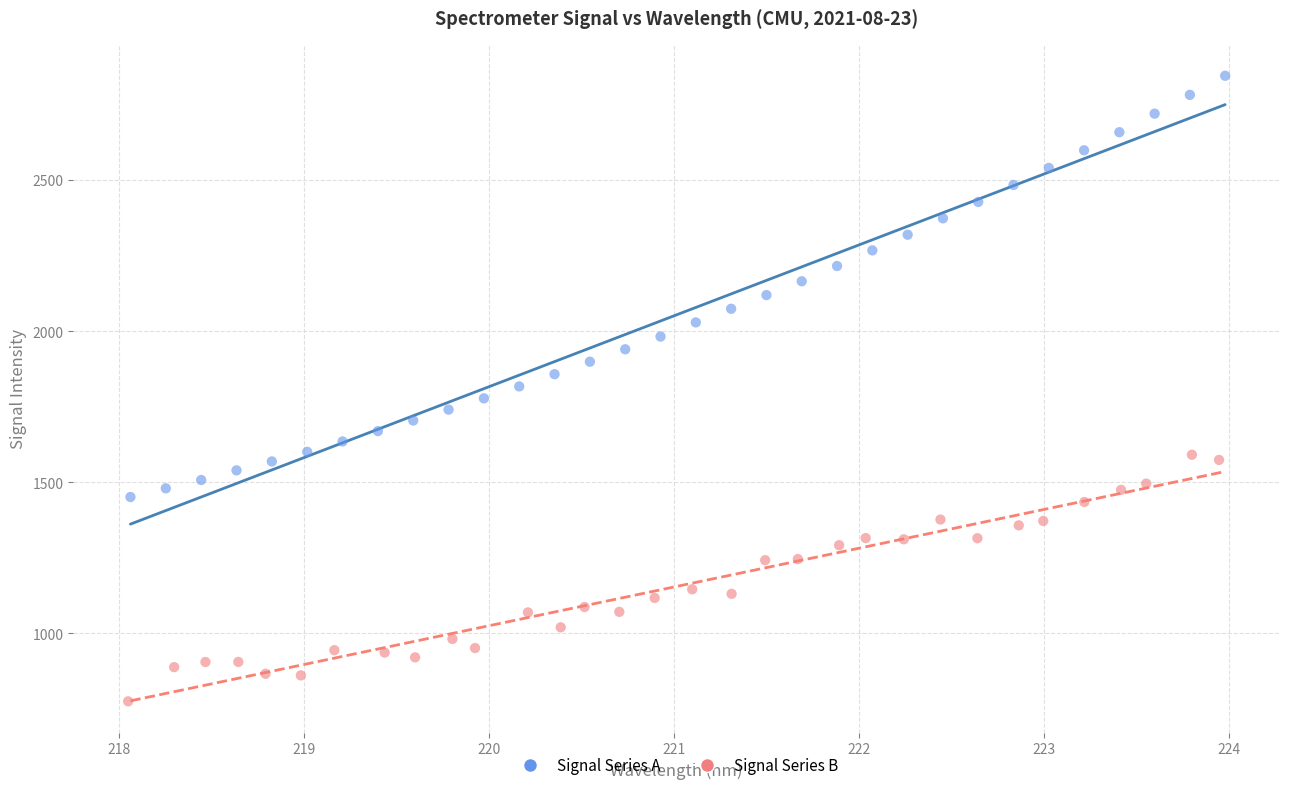

Which series reaches the minimum Y coordinate?

Signal Series B